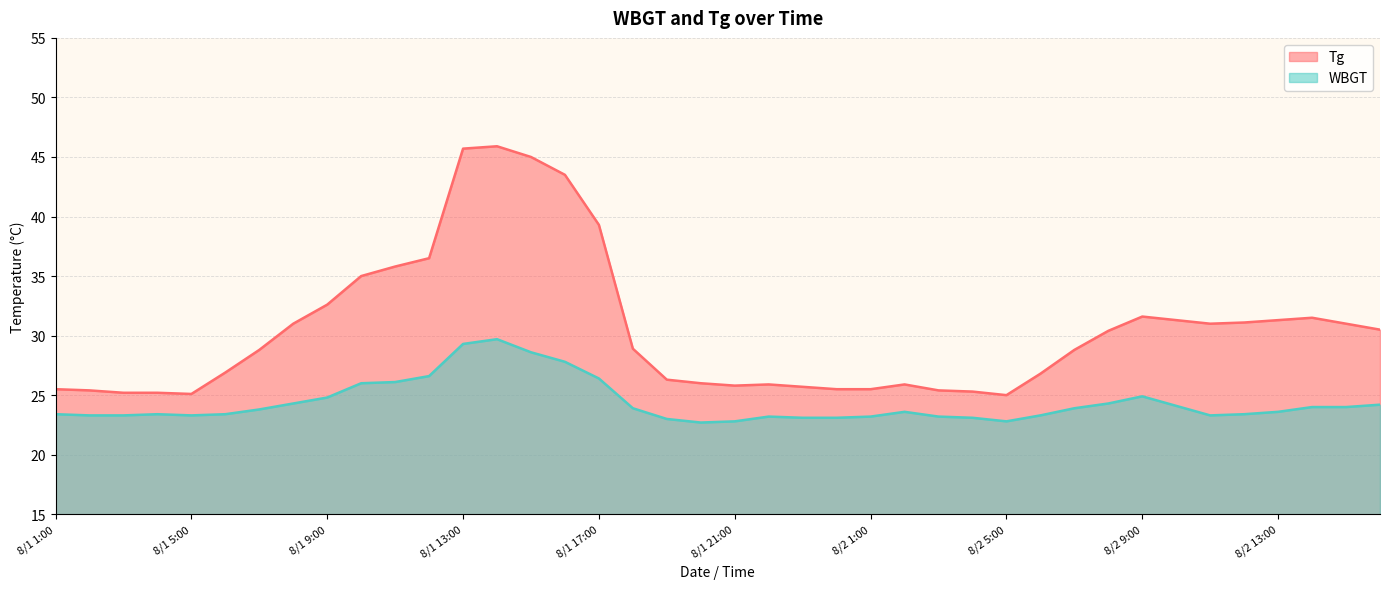

How many interior local peaks does the Tg series have?

5